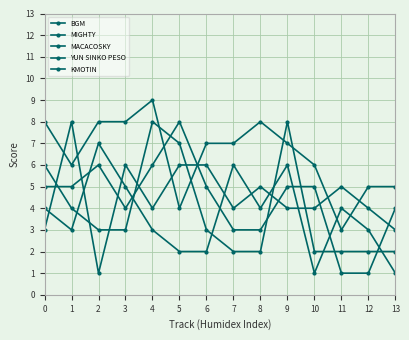

How many intersections are there between MIGHTY and YUN SINKO PESO?

8